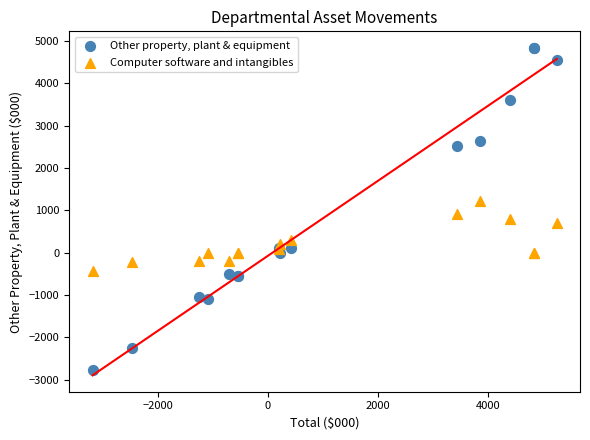

Which series reaches the minimum Y coordinate?

Other property, plant & equipment